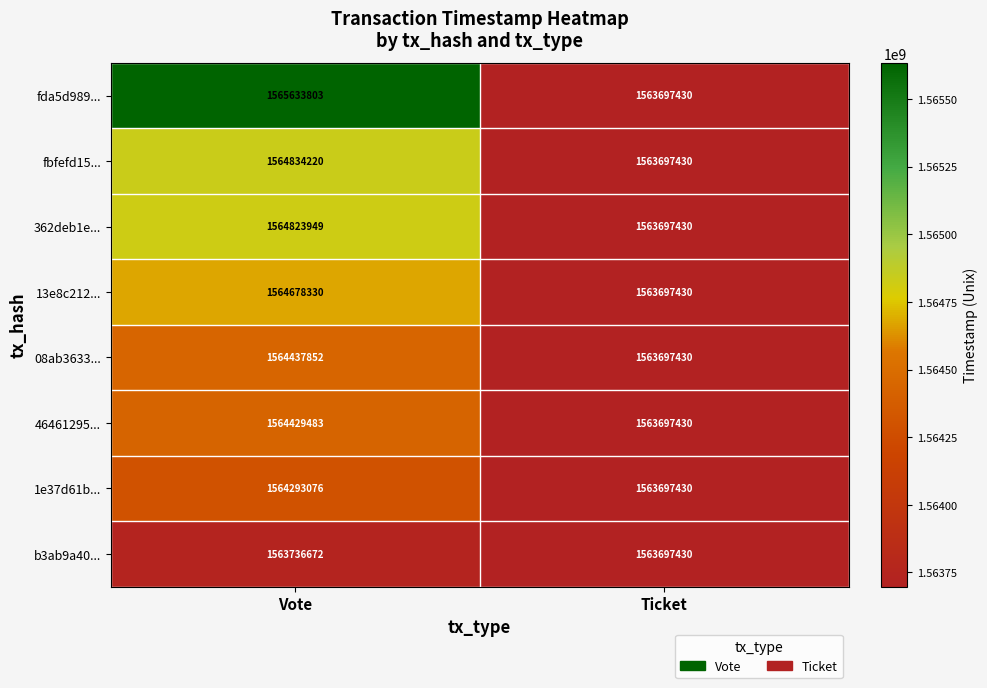

Is it true that 362deb1e... equals 2803669210 at Ticket?

False